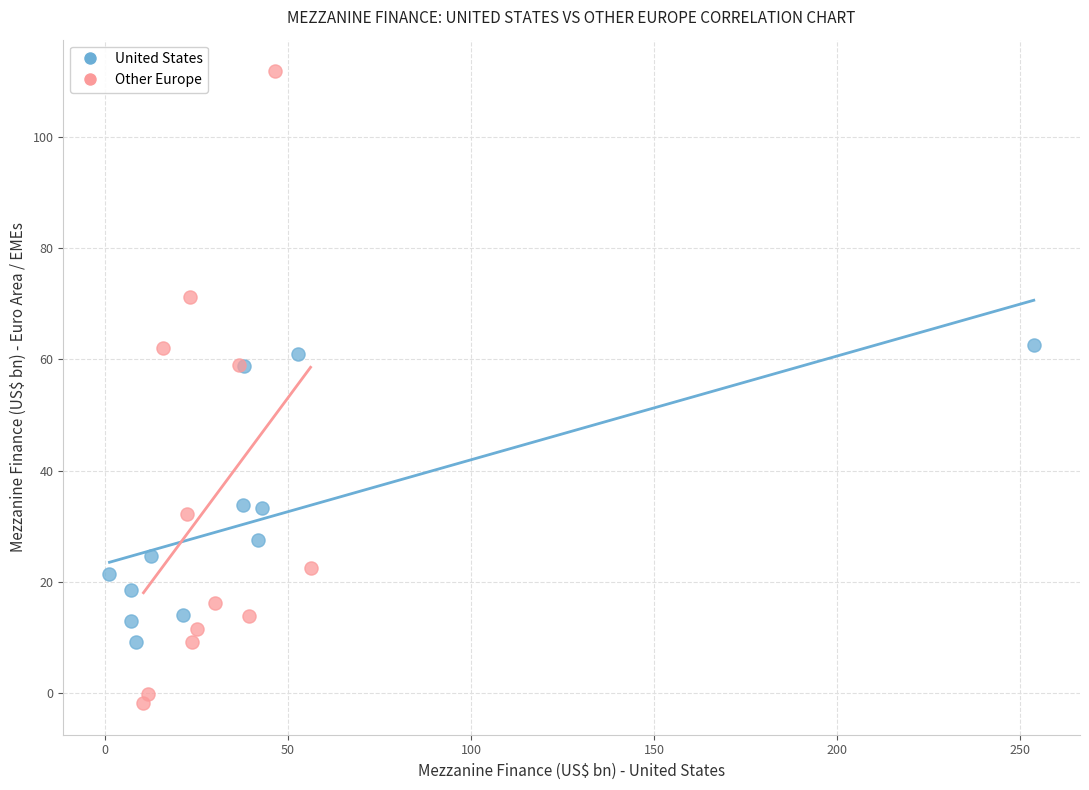

Which series reaches the maximum Y coordinate?

Other Europe